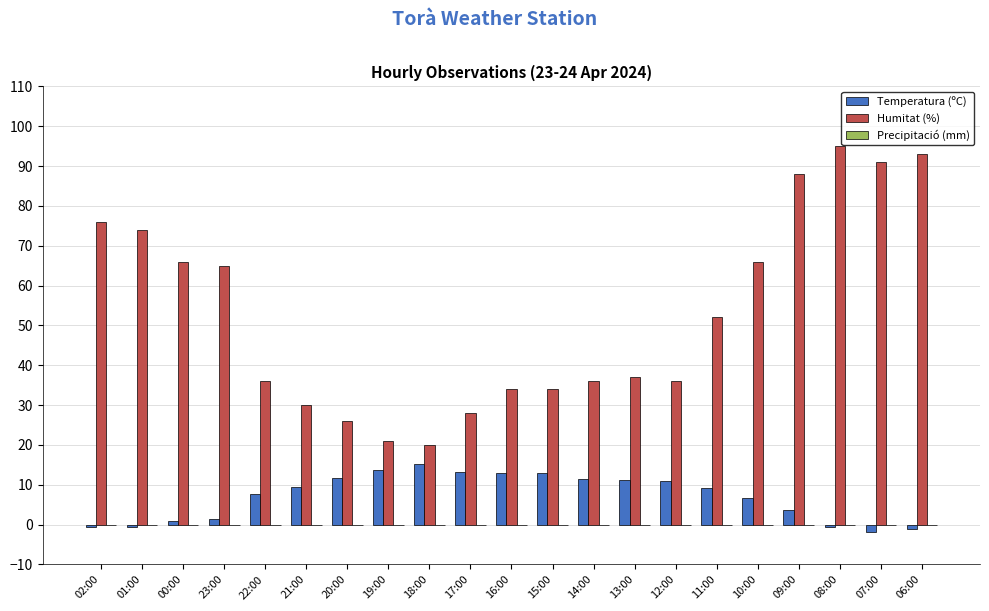

What is the approximate value of Temperatura (ºC) at 17:00?

13.2